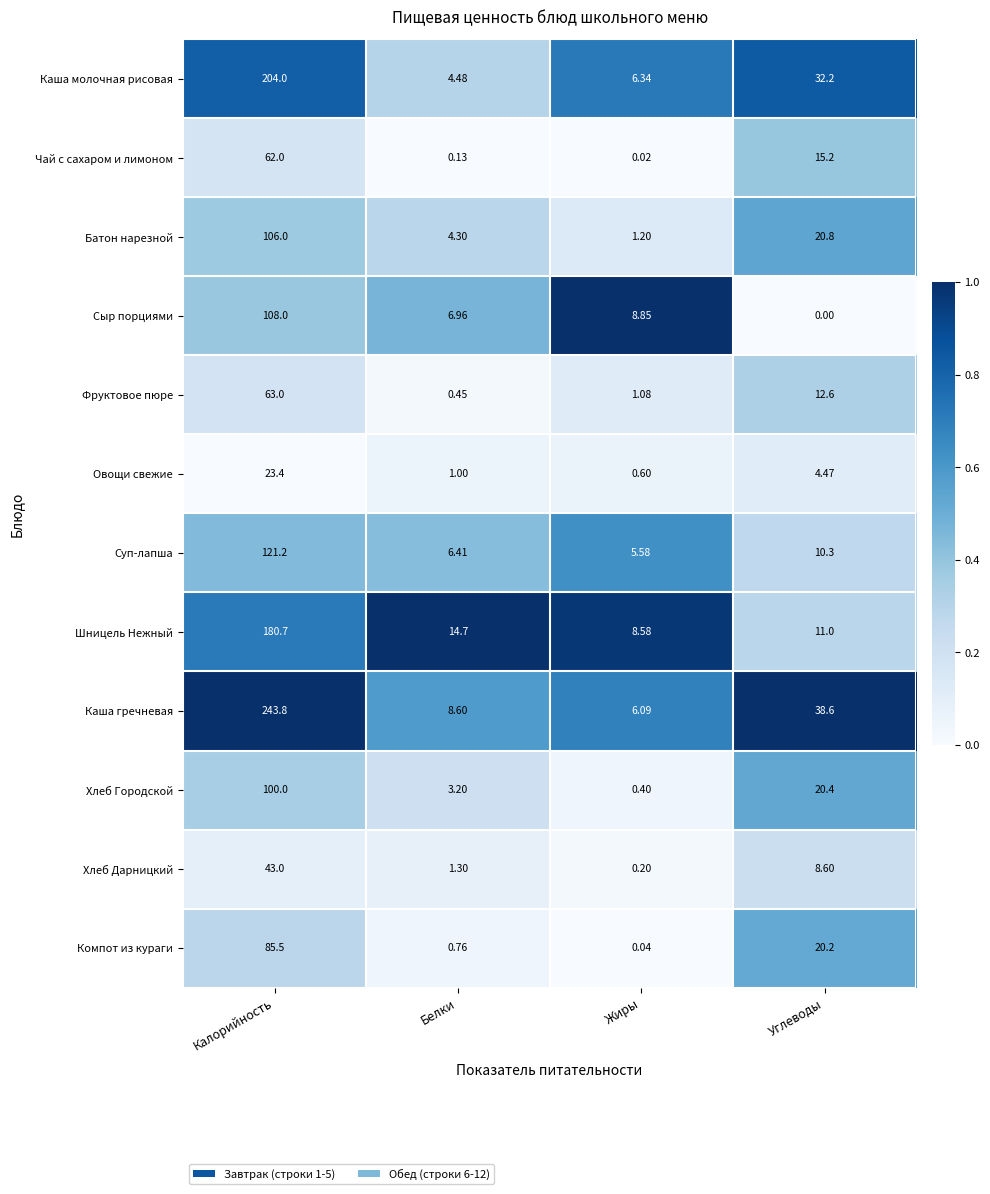

Which series has the largest total across all categories?

Каша гречневая